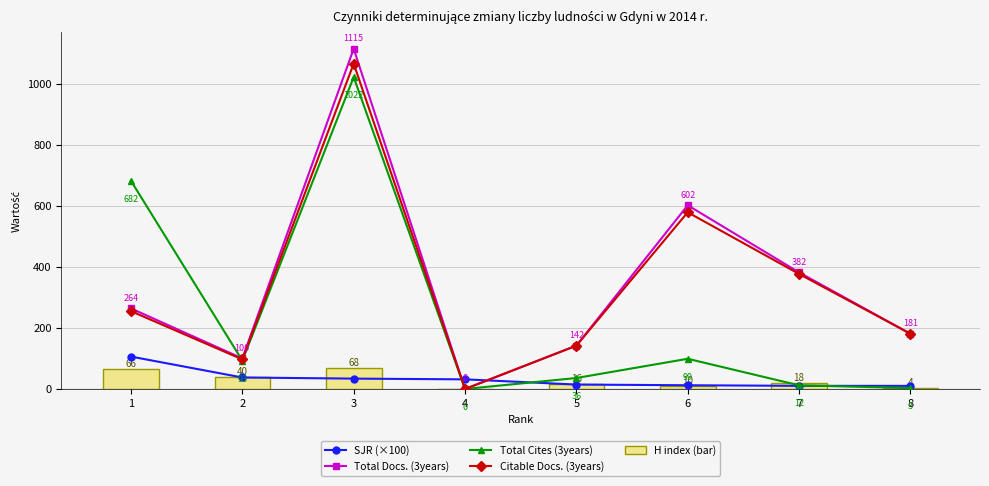

Rank the categories by Citable Docs. (3years) value from highest to lowest.

3, 6, 7, 1, 8, 5, 2, 4